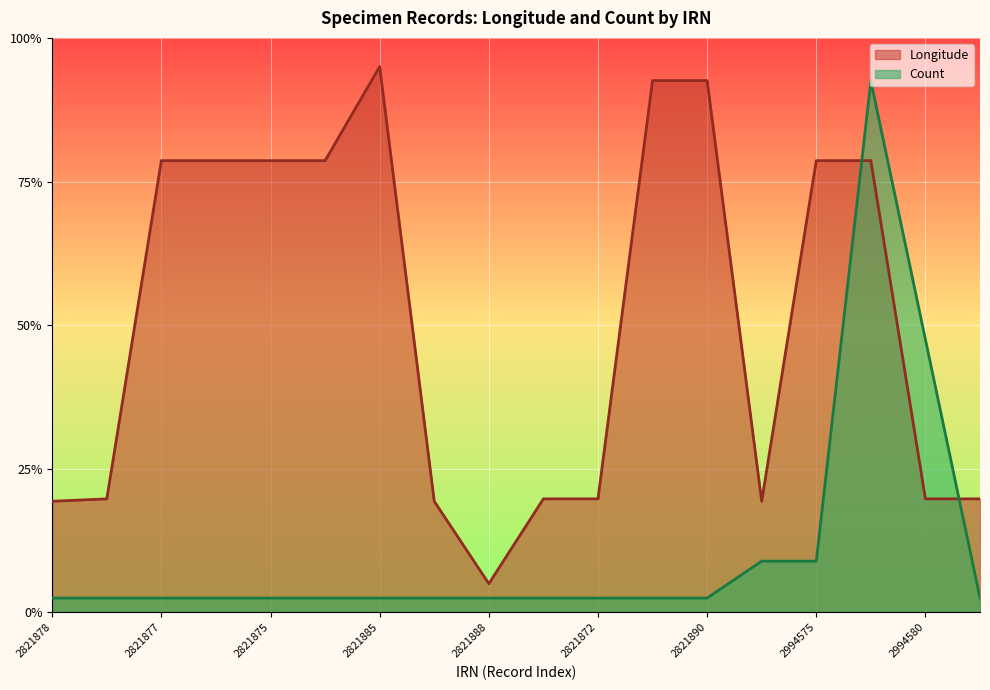

List the labels in order of Count value, smallest first.

2821878, 2821873, 2821877, 2821874, 2821875, 2821876, 2821885, 2821880, 2821888, 2821871, 2821872, 2821889, 2821890, 2994582, 2994577, 2994575, 2994580, 2994578